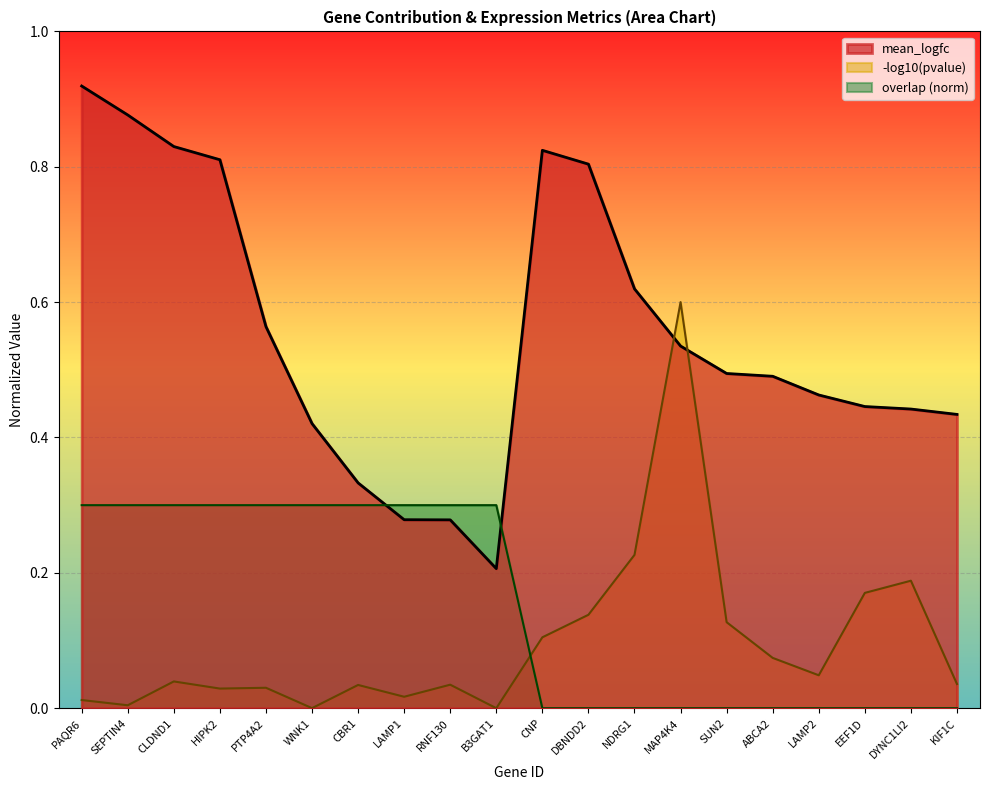

The overlap series shows 0.4 at SEPTIN4. True or false?

False